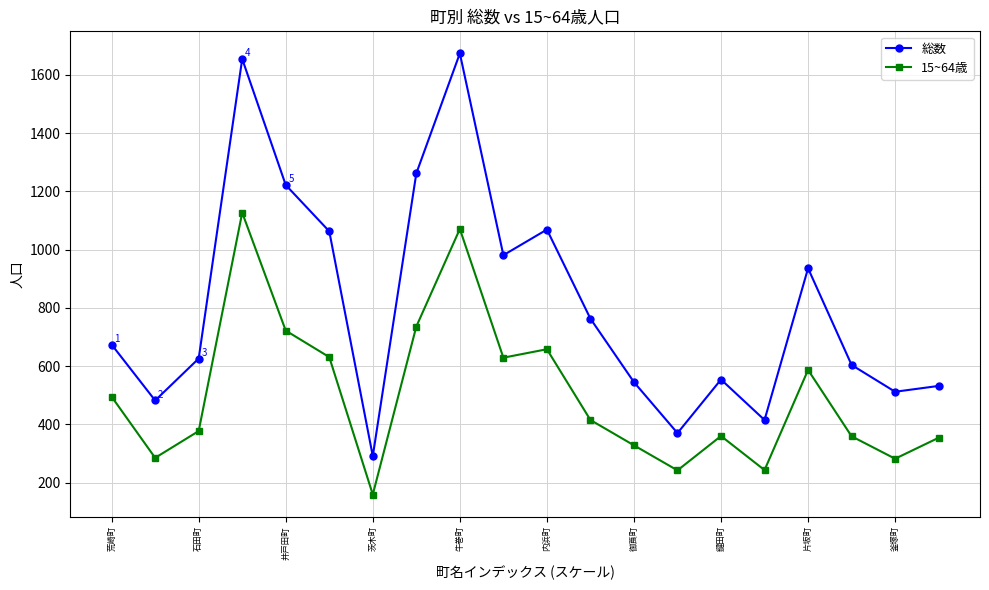

What is the average value of the 総数 series?

812